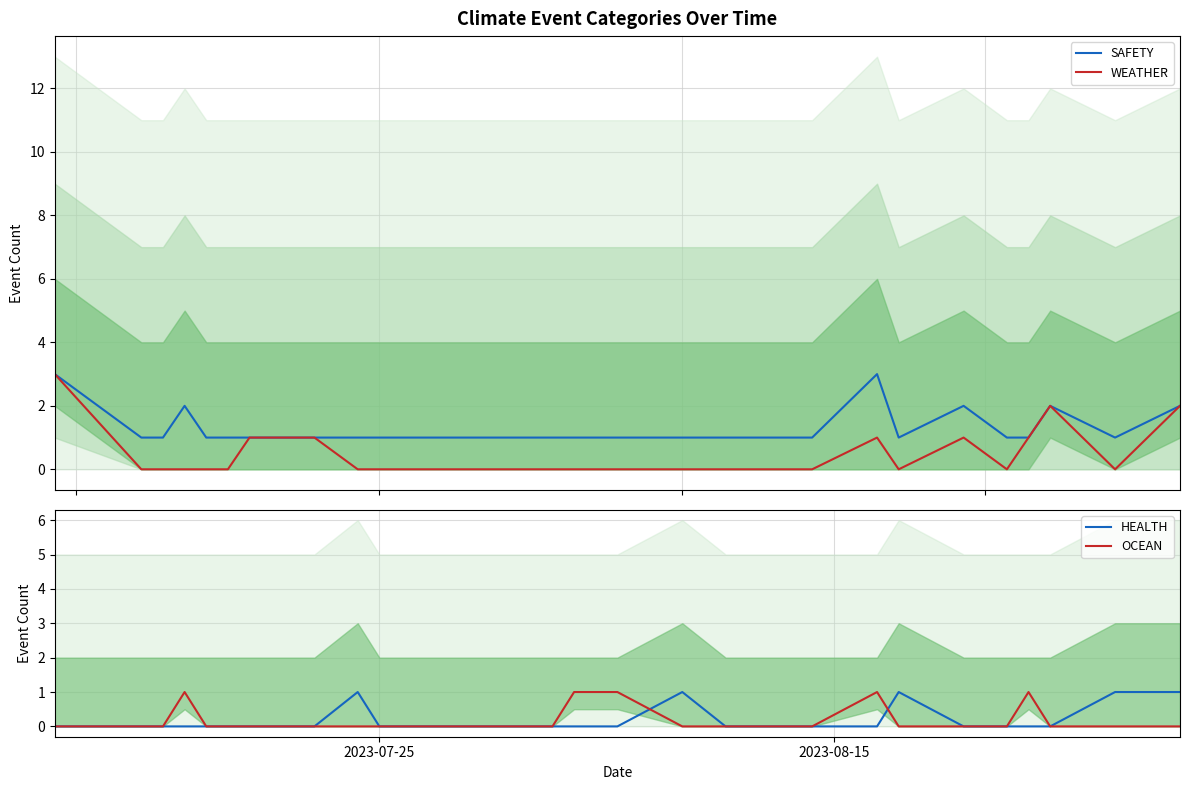

How many lines are shown in the chart?

4